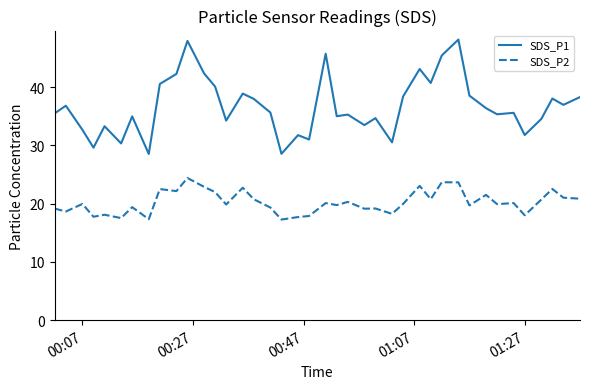

Which series has the largest range (max minus min)?

SDS_P1